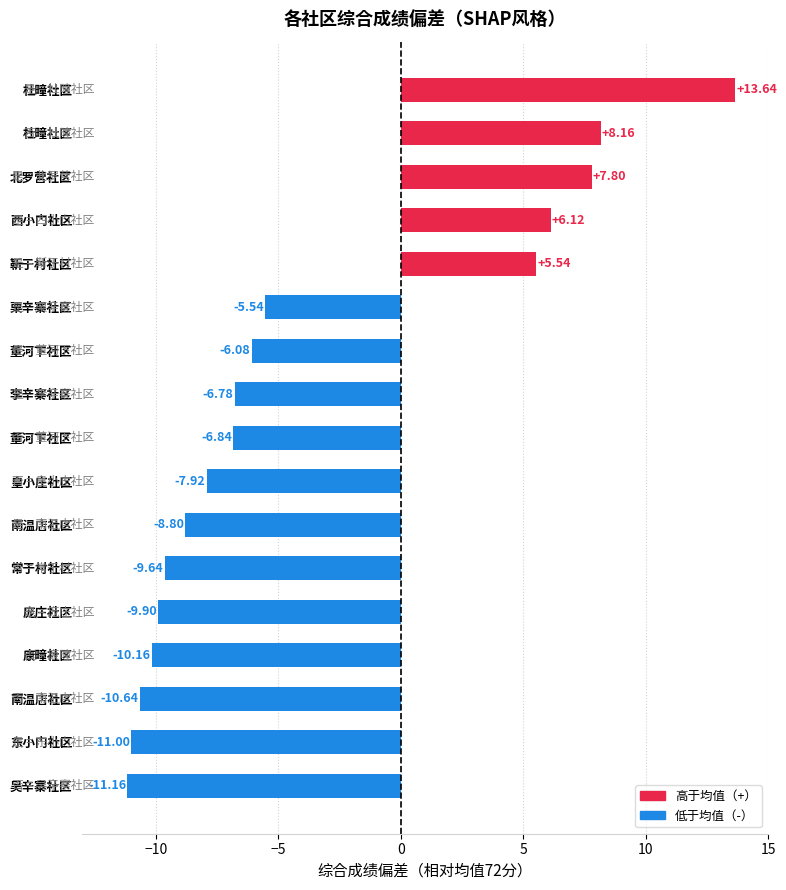

How many data points are less than -6?

11